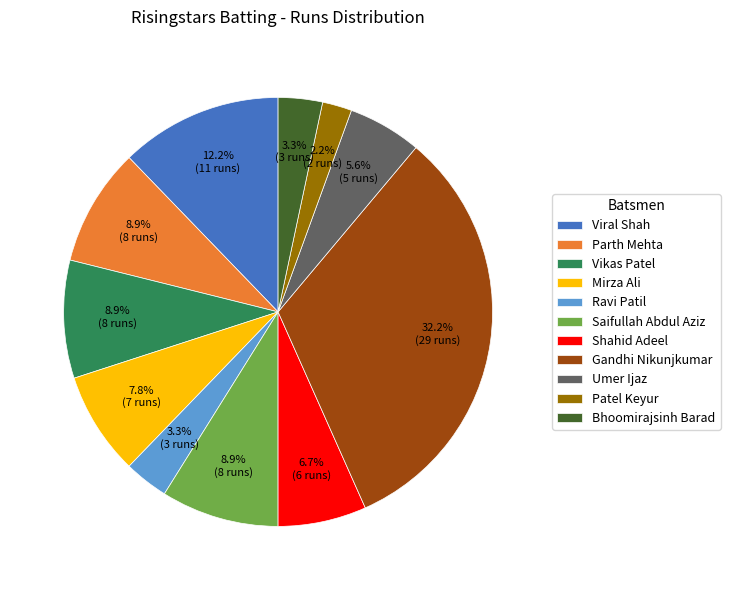

To the nearest percent, what portion does Umer Ijaz represent?

6%